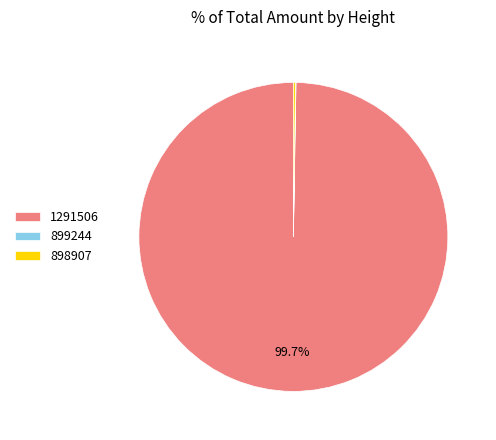

Which slice is the largest?

1291506